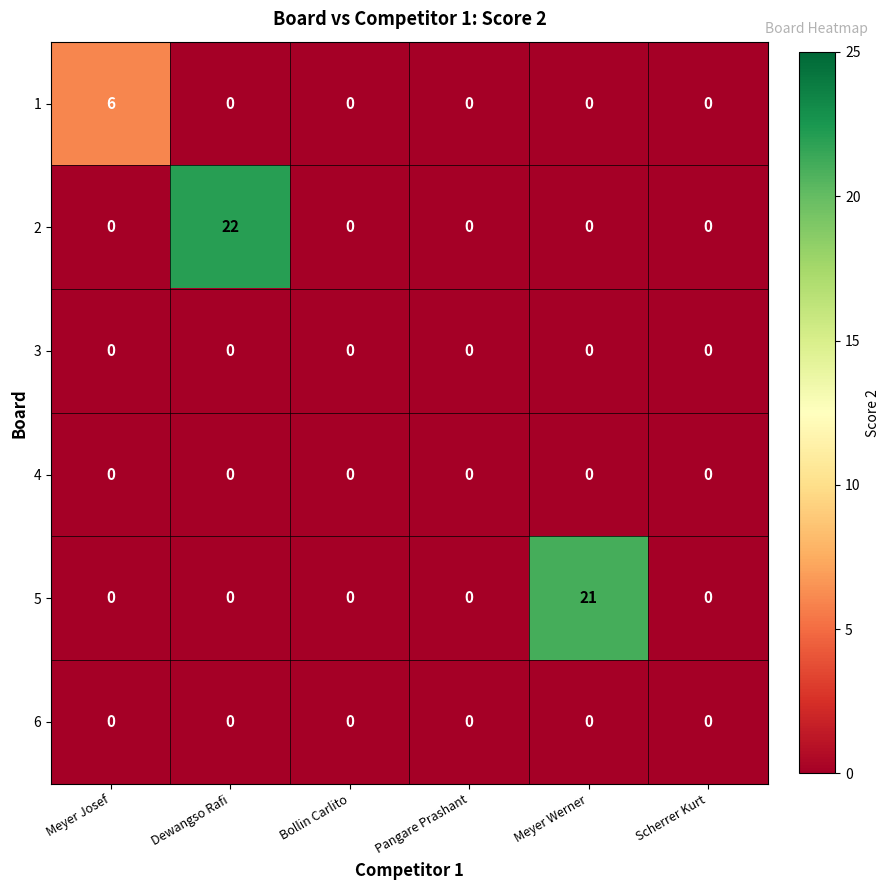

The value of 6 at Scherrer Kurt is 0. True or false?

True